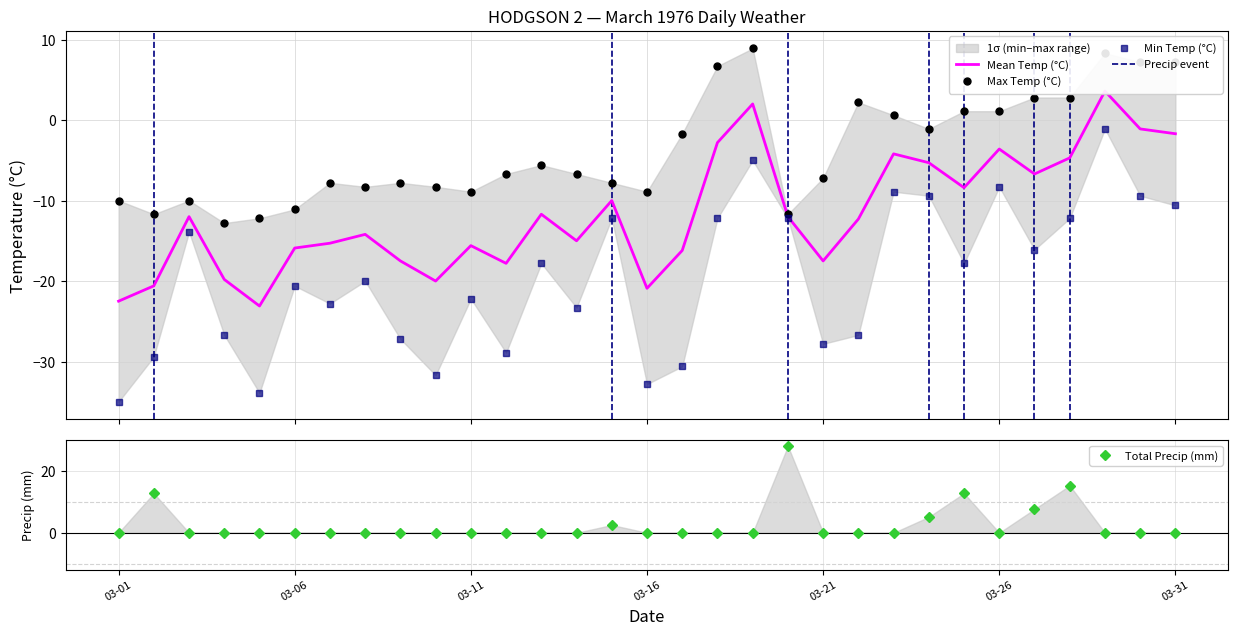

How many negative values does the Max Temp (C) series have?

20